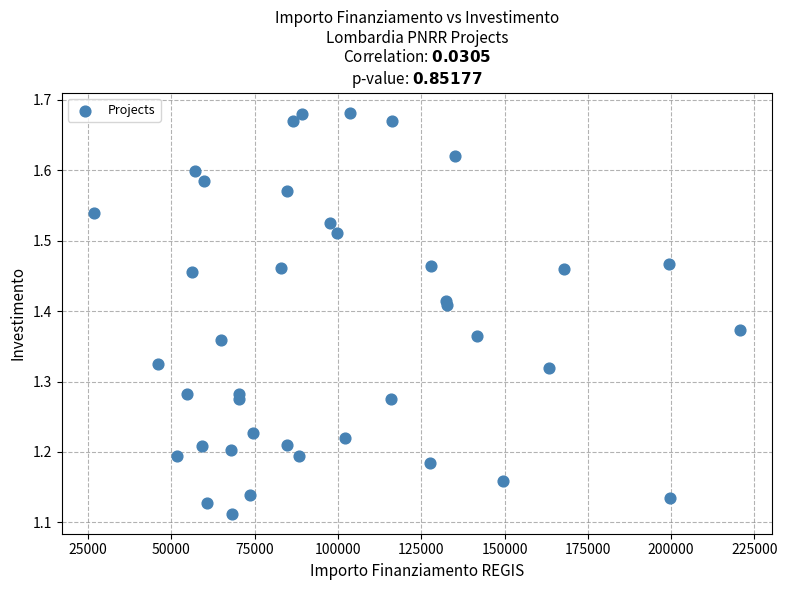

What is the range of X values (max minus min)?

193933.1